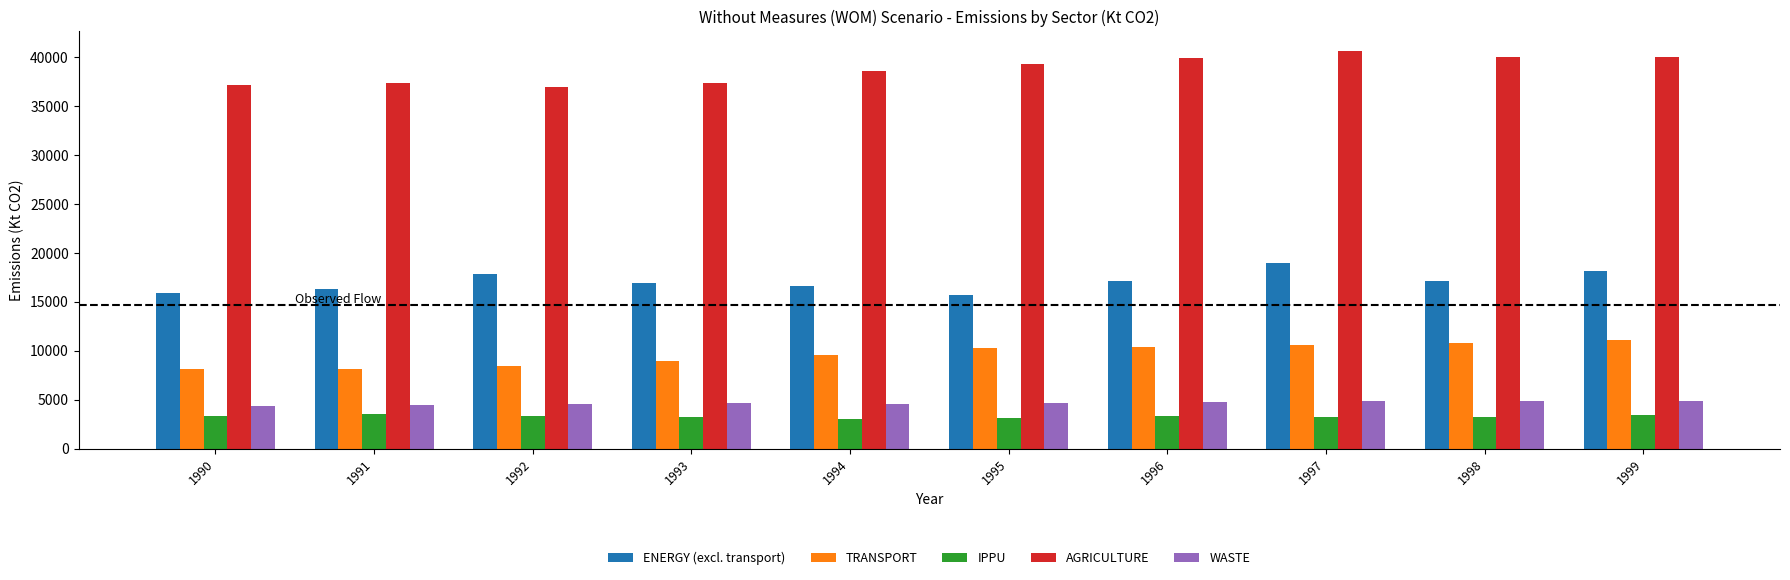

Rank the series at 1993 from lowest to highest value.

IPPU, WASTE, TRANSPORT, ENERGY (excl. transport), AGRICULTURE